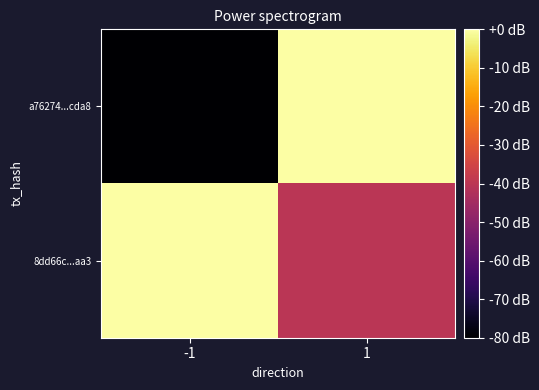

List the series in order of their peak value, lowest first.

a76274...cda8, 8dd66c...aa3